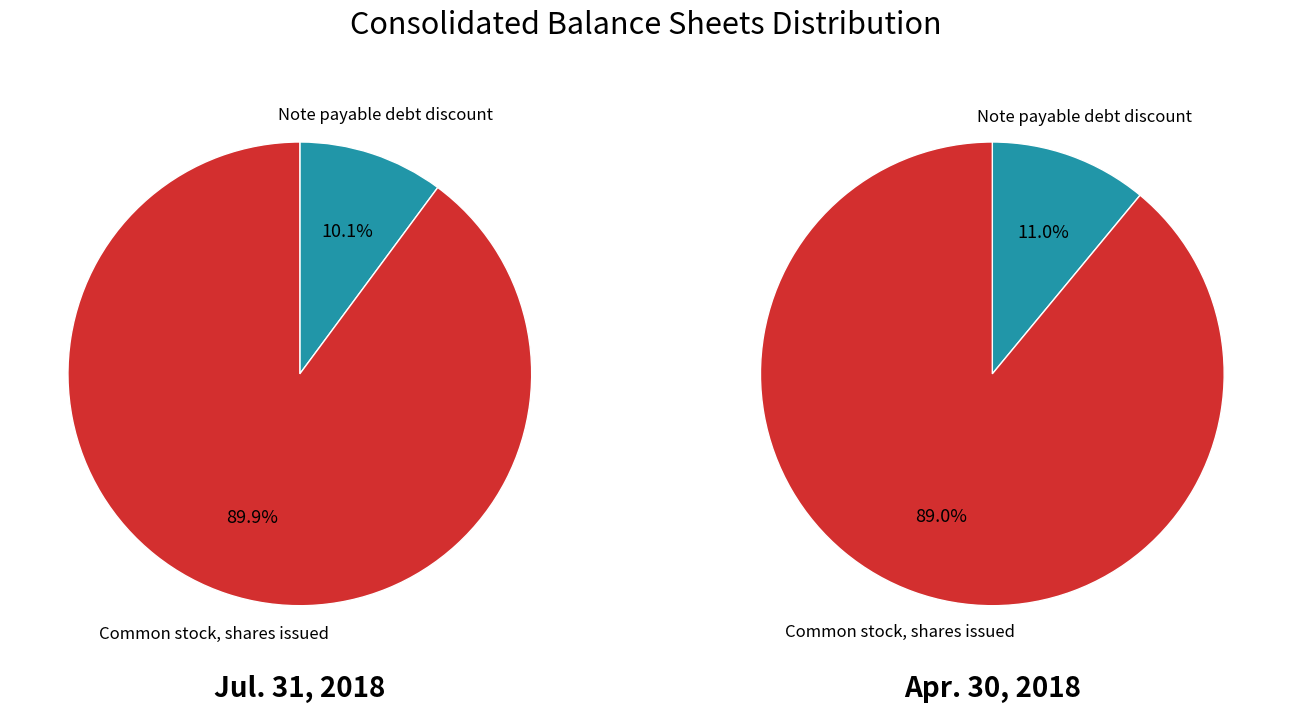

To the nearest percent, what is the combined percentage of Note payable debt discount and Common stock, shares issued?

100%